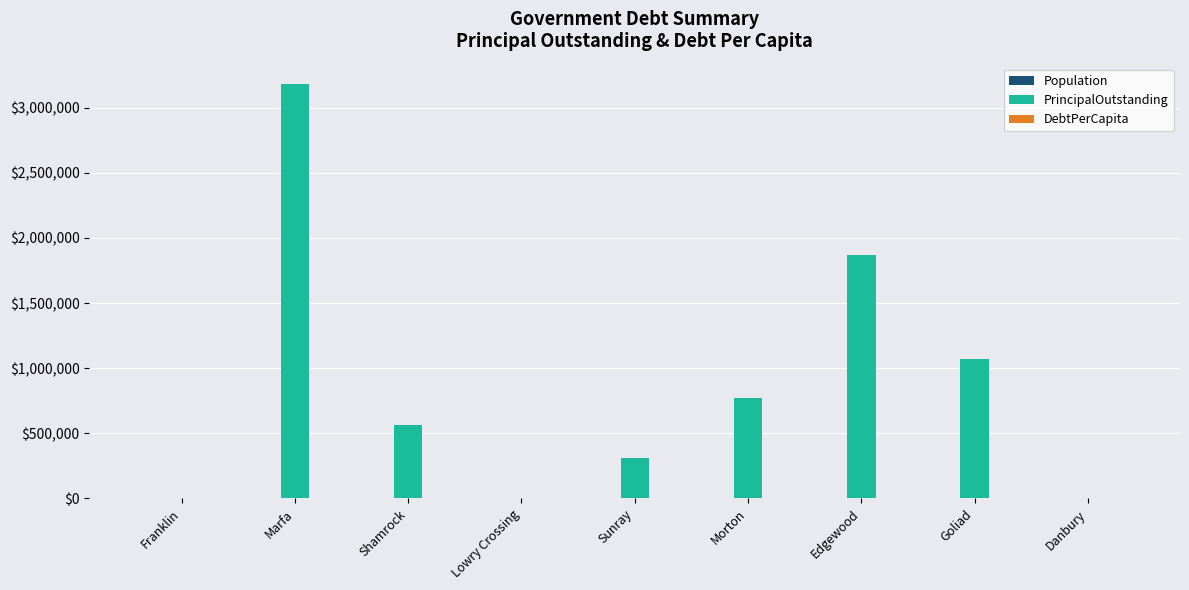

The PrincipalOutstanding series shows 4561005.0 at Marfa. True or false?

False